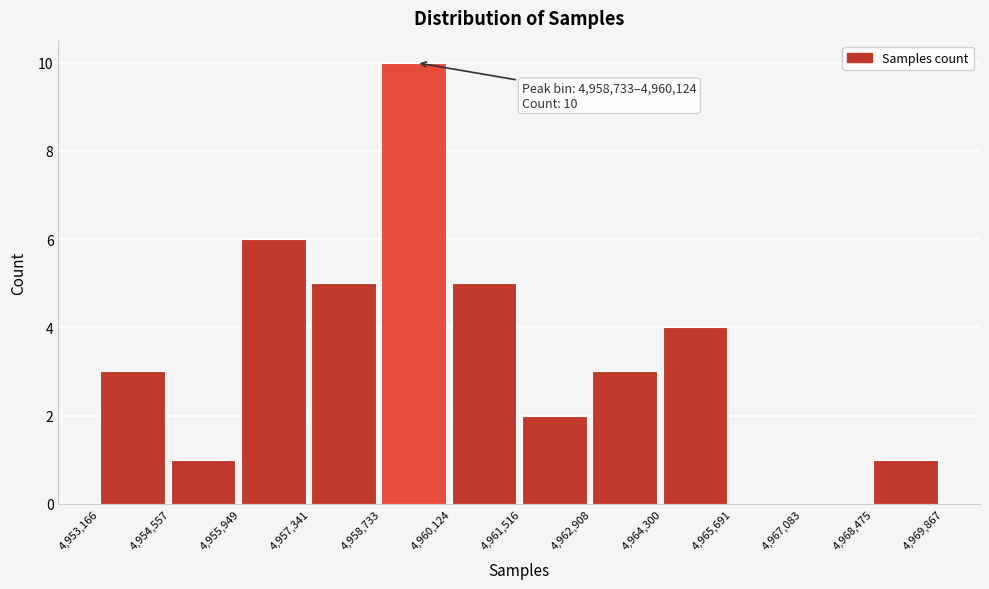

Which range on the x-axis has the tallest bar?

4,958,733 to 4,960,124